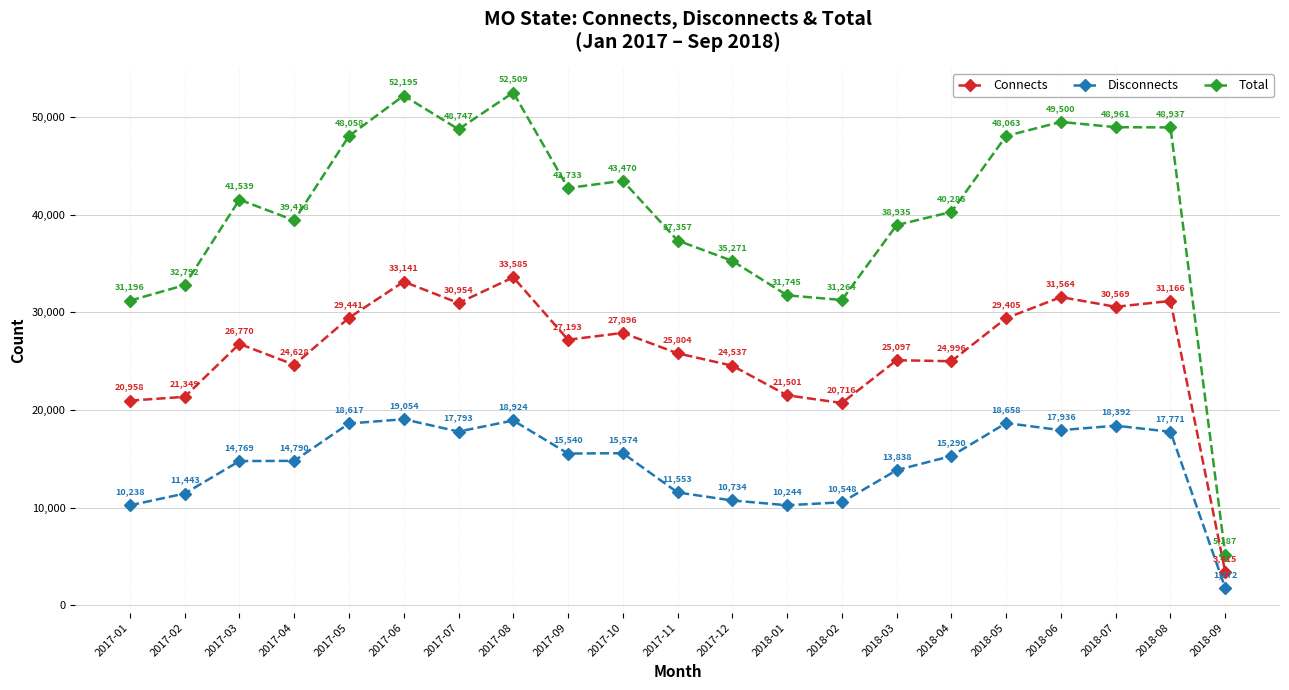

The Disconnects series shows 18617 at 2017-05. True or false?

True